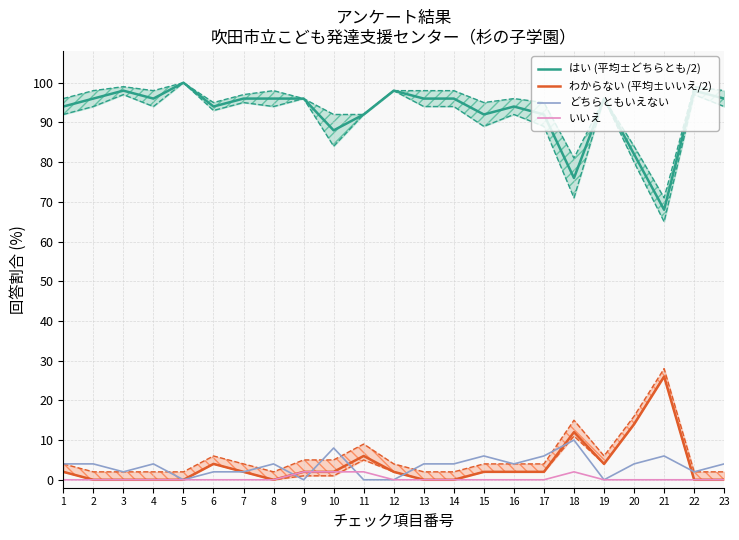

How many lines are shown in the chart?

4